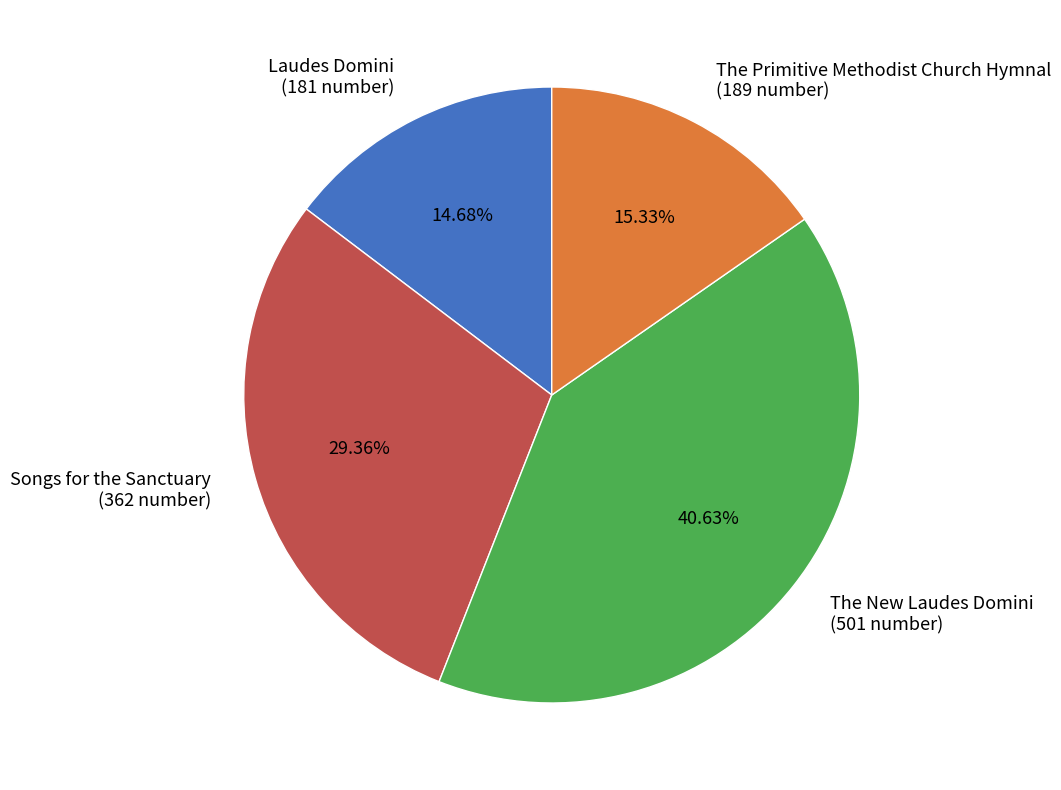

To the nearest percent, what percentage of the pie is Laudes Domini?

15%